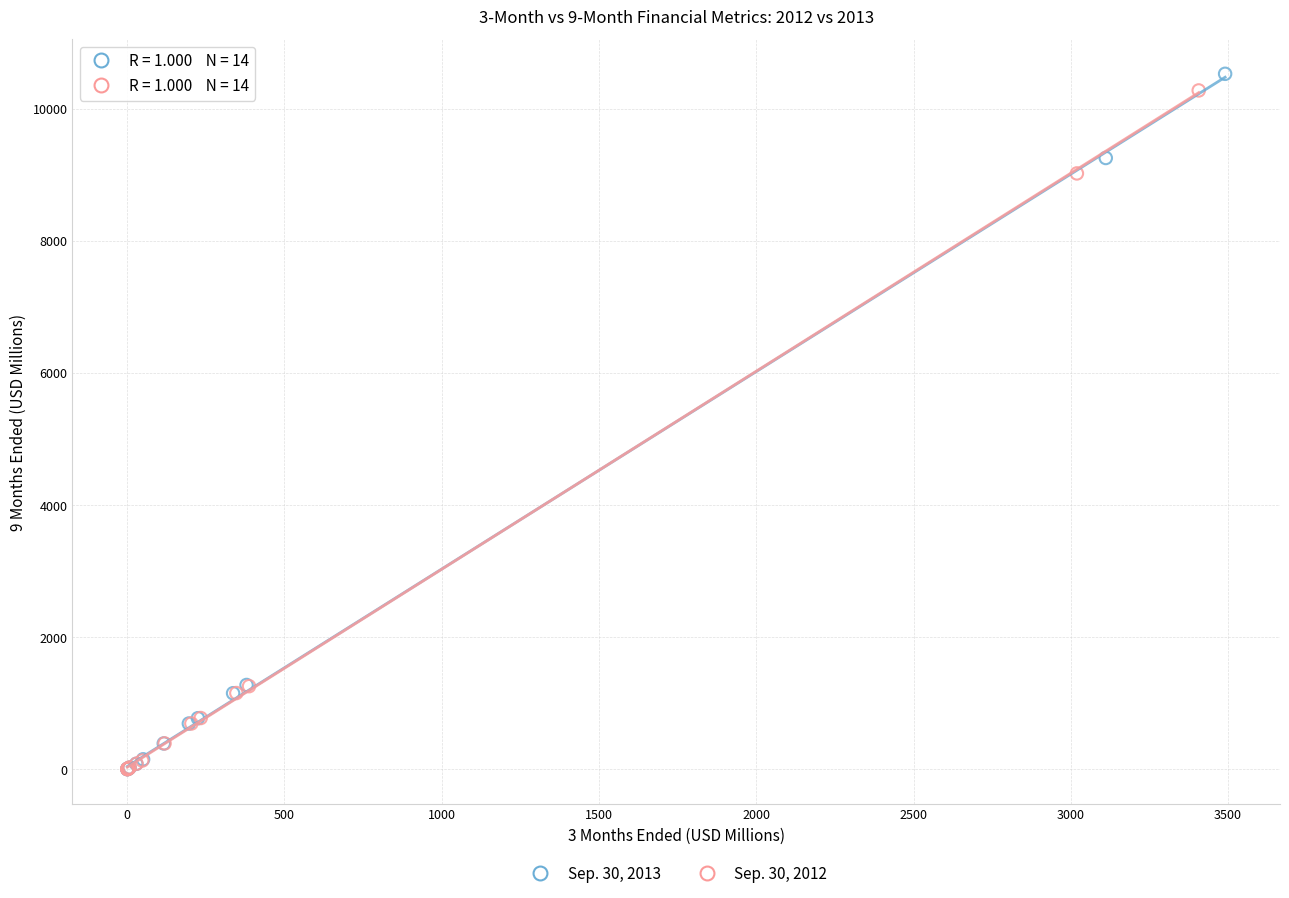

Which series has the widest spread of Y values?

Sep. 30, 2013